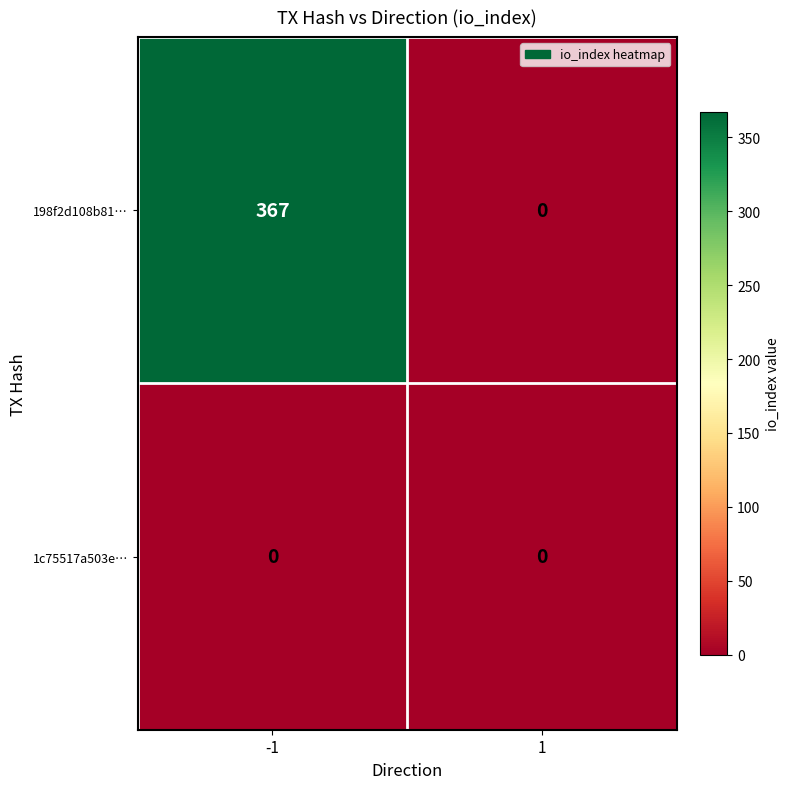

Is it true that 1c75517a503e… equals 0 at 1?

True